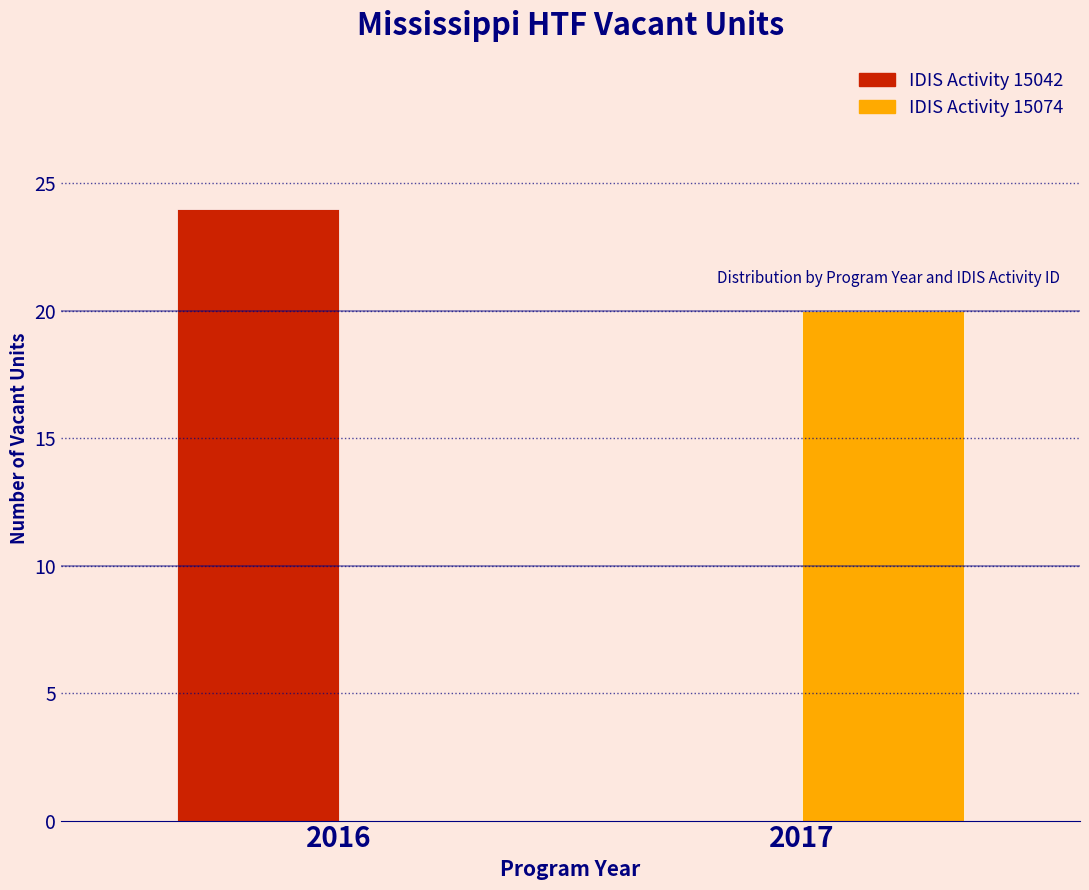

Reading left to right, what are all the values shown in this chart?

IDIS Activity 15042: 2016=24	2017=0
IDIS Activity 15074: 2016=0	2017=20